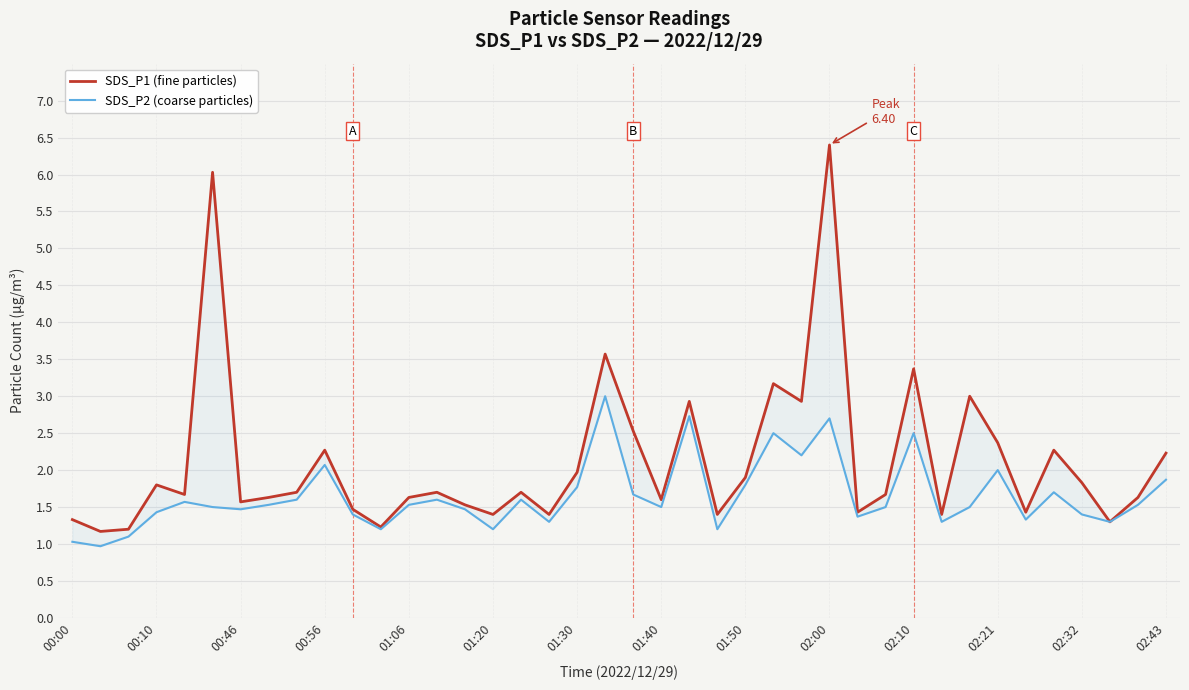

The SDS_P1 (fine particles) series shows 1.3 at 00:00. True or false?

True